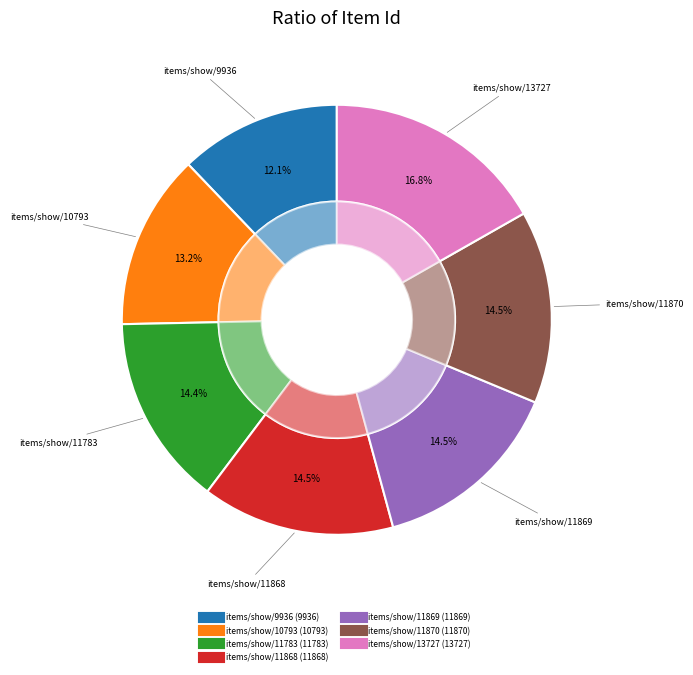

Which slice is the largest?

items/show/13727